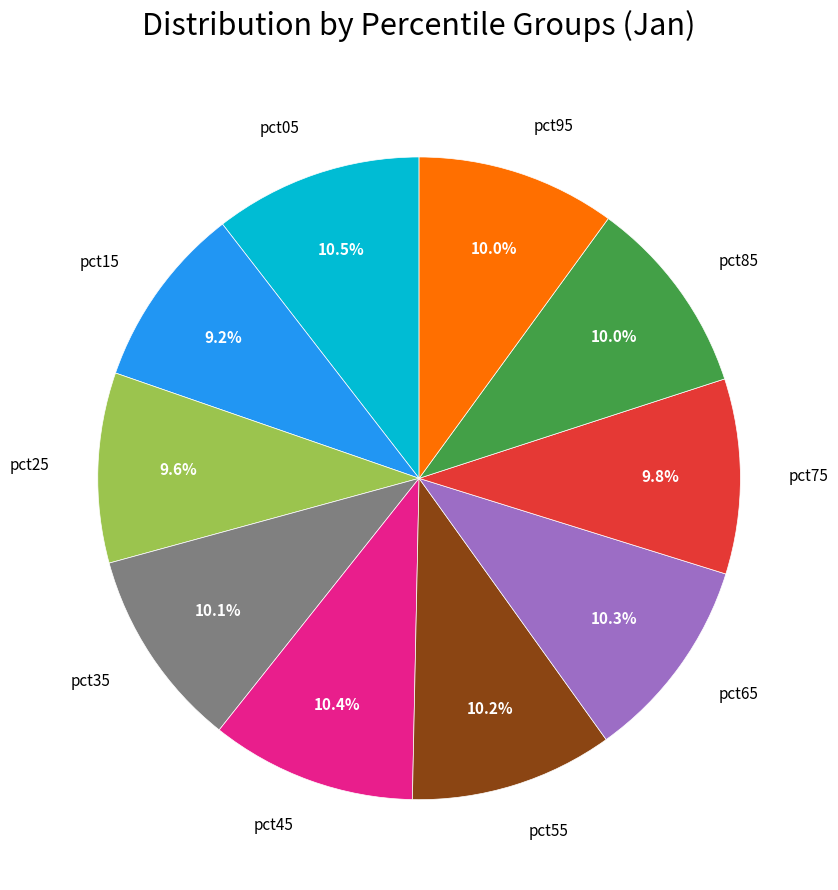

True or false: pct45 accounts for 10% of the total.

True